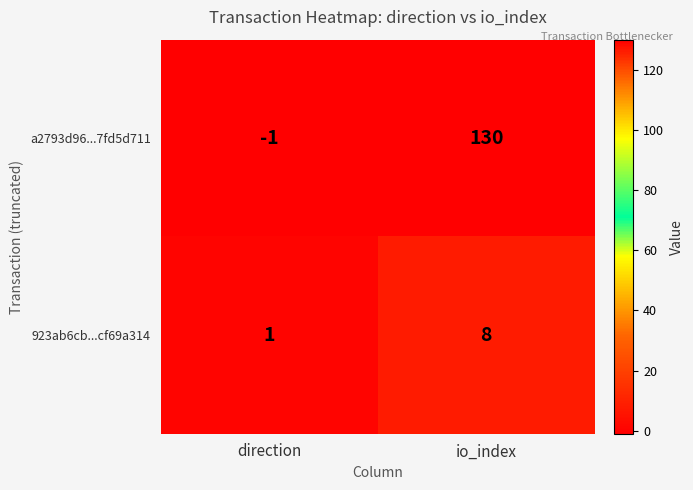

What is the smallest value displayed?

-1